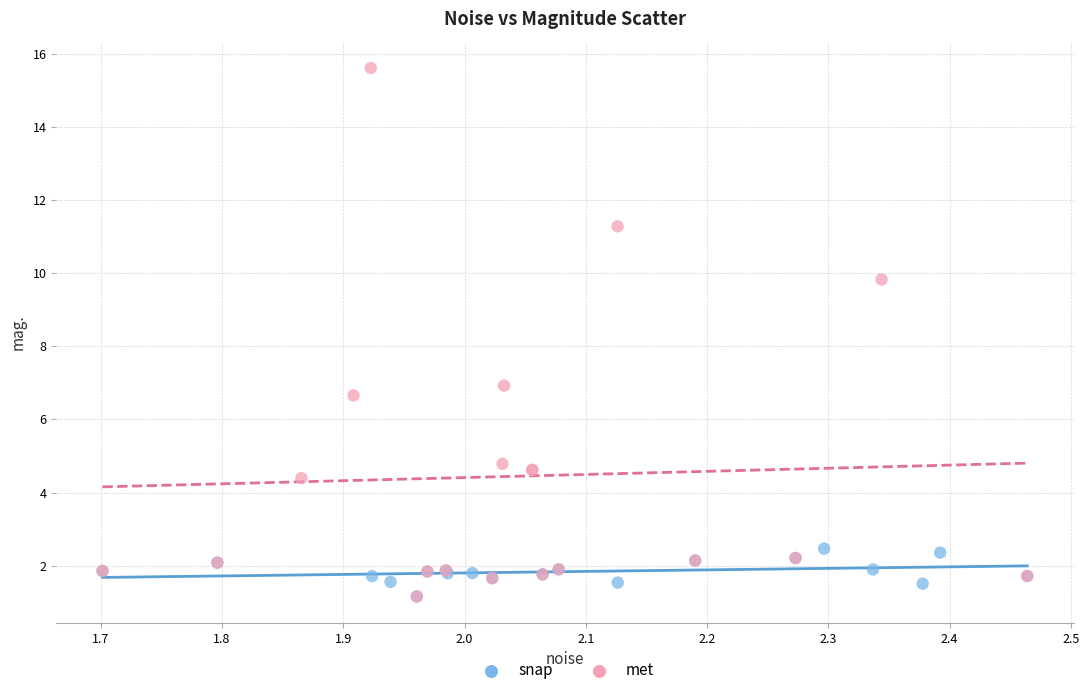

Which series contains the highest Y value?

met